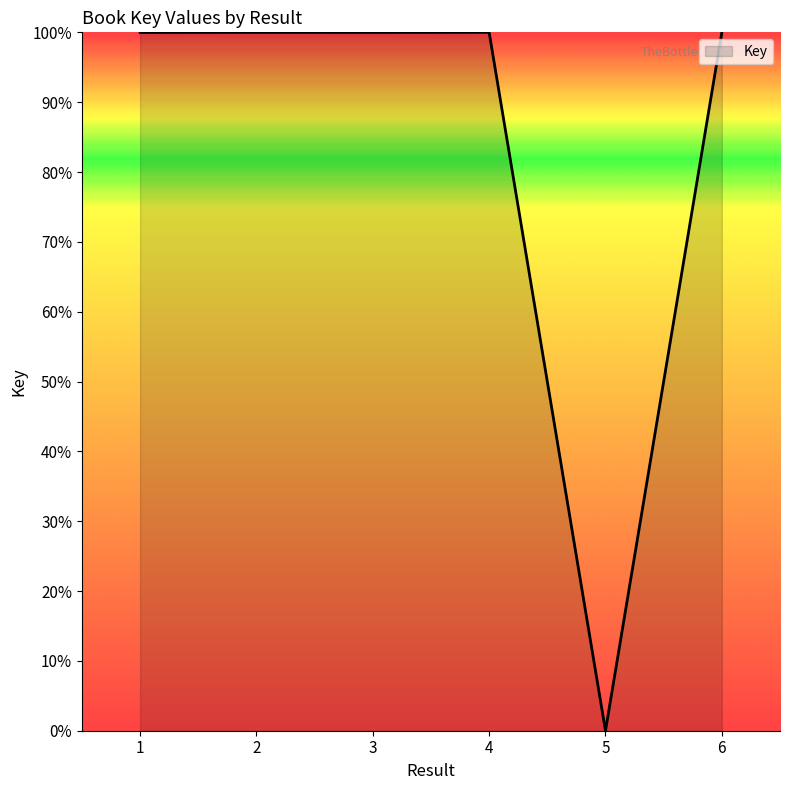

What is the difference between the maximum and minimum values?

100.0